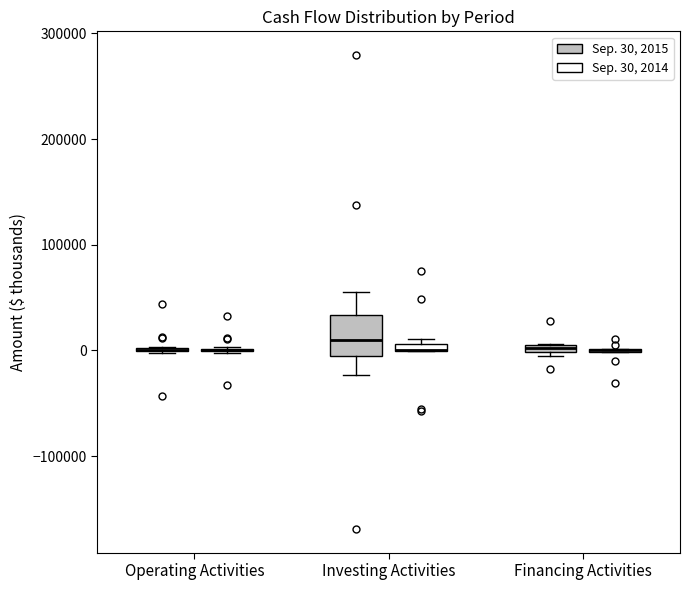

Which box is the tallest, from its lower edge to its upper edge?

Investing Activities (Sep. 30, 2015)